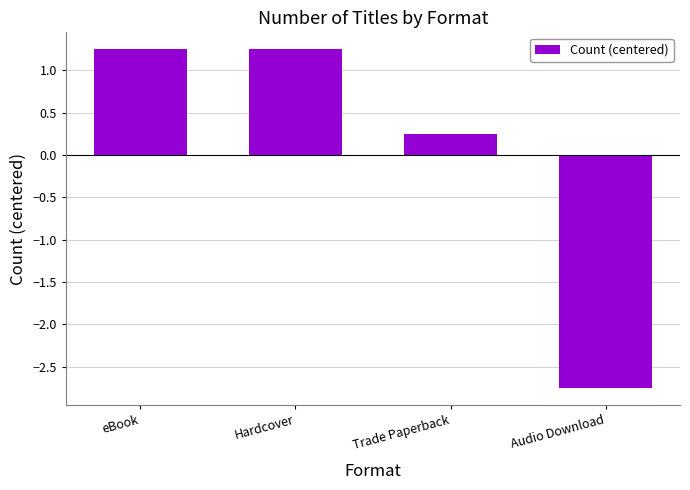

What position from the left is Hardcover?

2